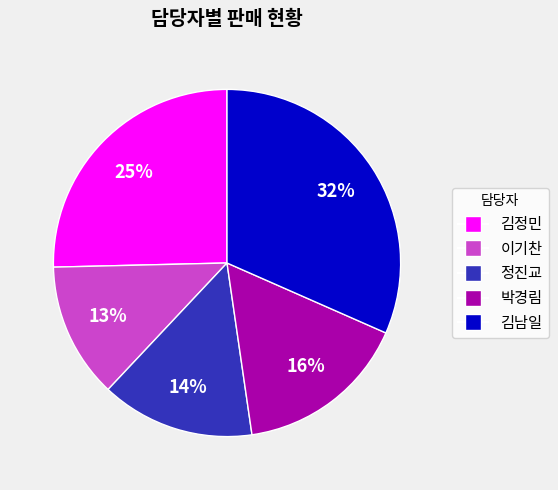

Is there a majority slice in this chart?

No